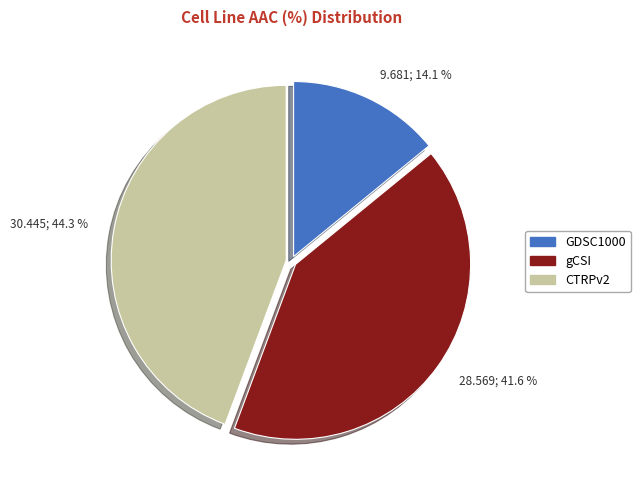

To the nearest percent, what is the combined percentage of CTRPv2 and gCSI?

86%